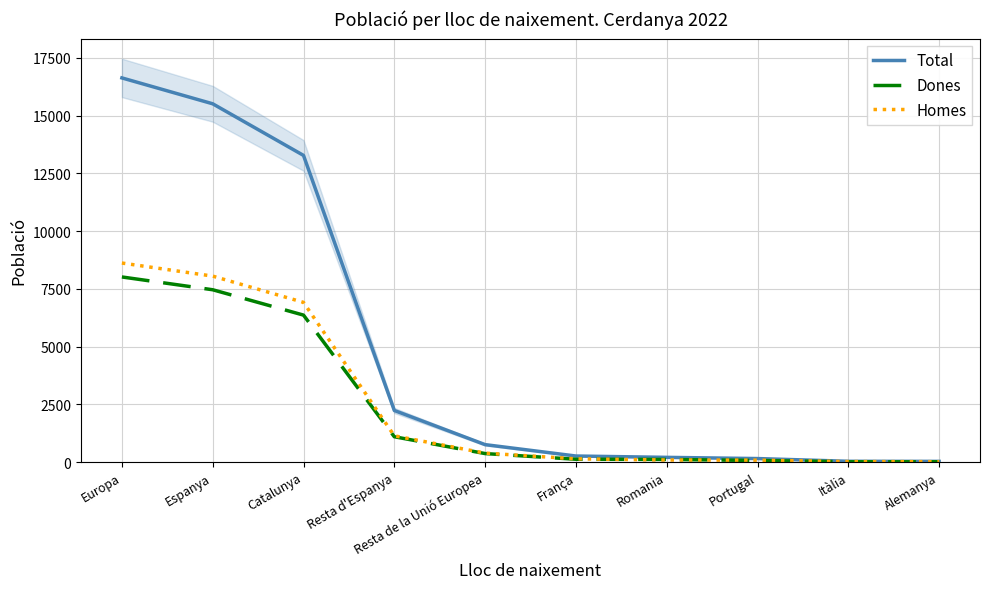

Where does the Dones series first go above 368?

Europa